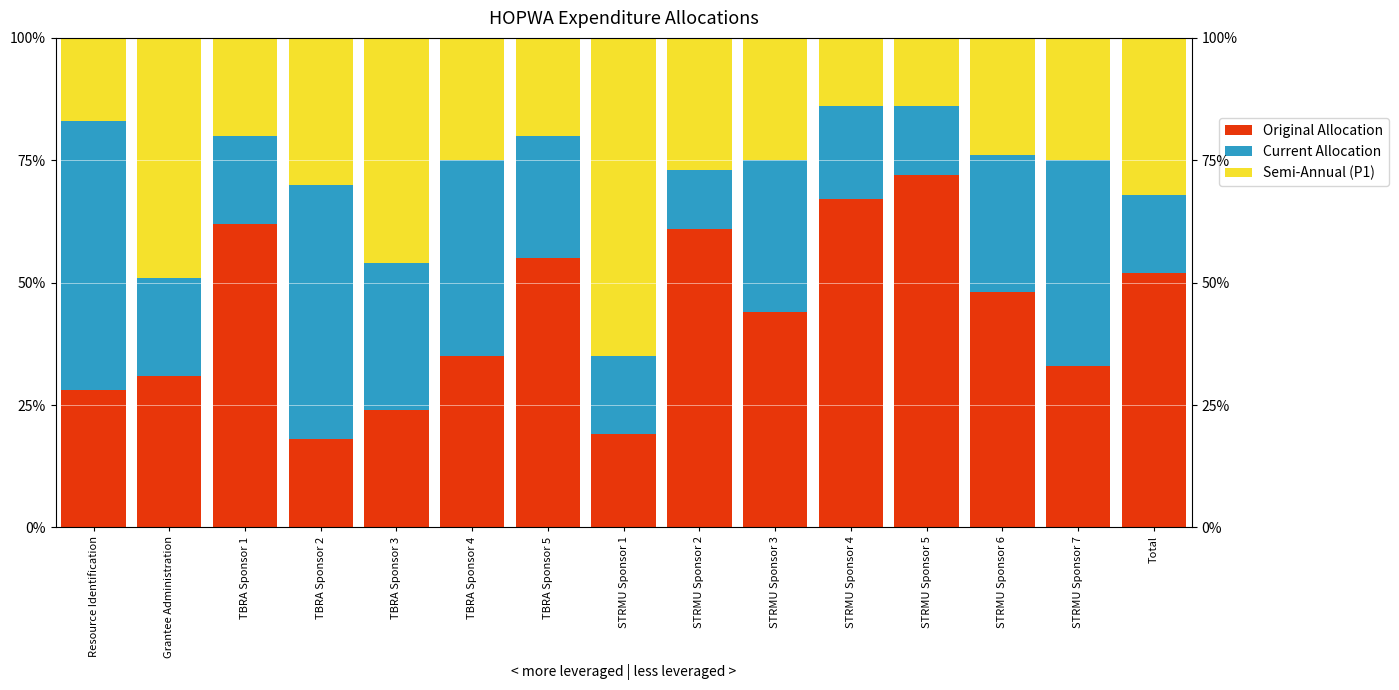

How many categories are shown in the chart?

15